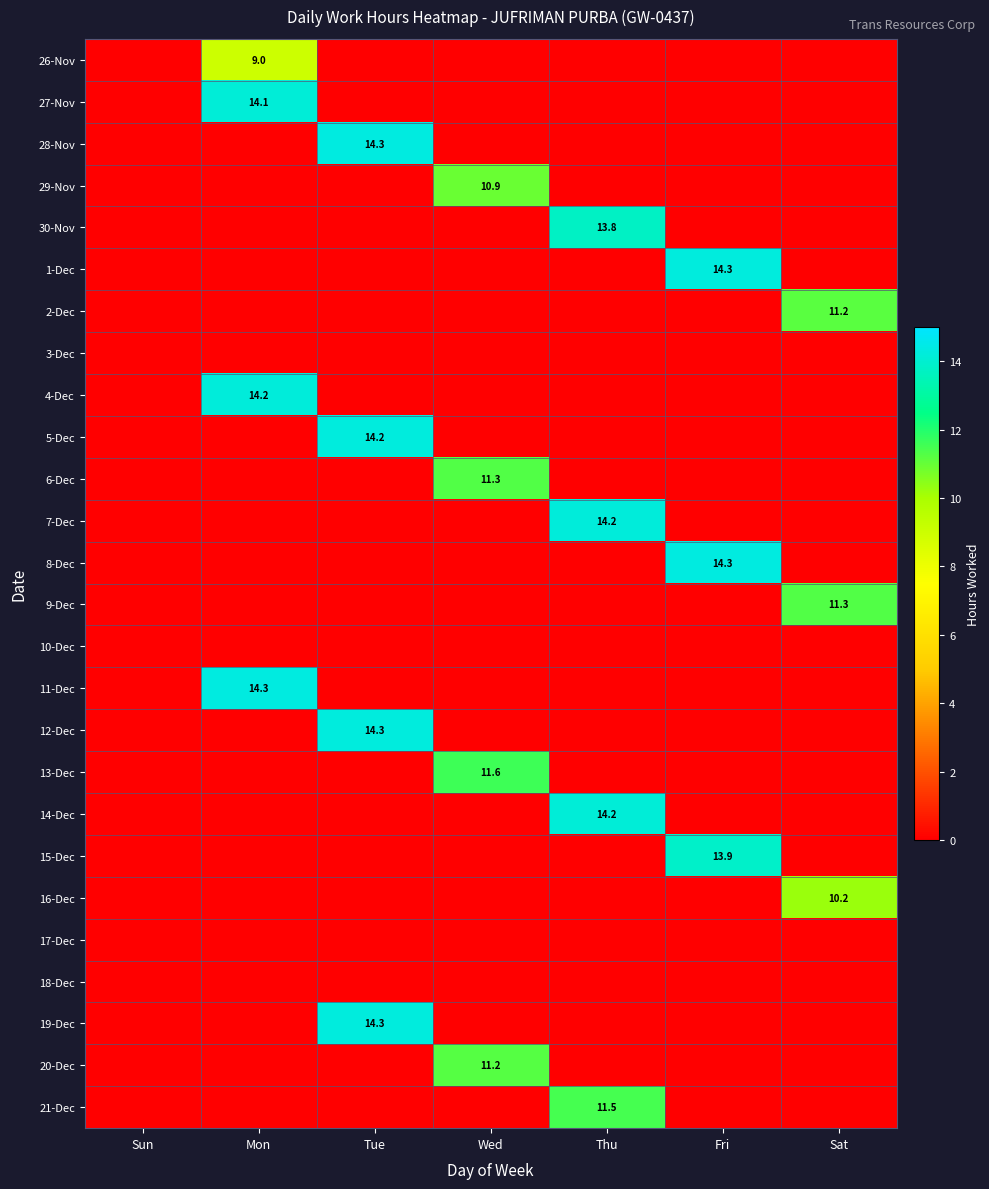

List the series in order of their peak value, lowest first.

3-Dec, 10-Dec, 17-Dec, 18-Dec, 26-Nov, 16-Dec, 29-Nov, 2-Dec, 20-Dec, 6-Dec, 9-Dec, 21-Dec, 13-Dec, 30-Nov, 15-Dec, 27-Nov, 14-Dec, 4-Dec, 7-Dec, 5-Dec, 1-Dec, 12-Dec, 19-Dec, 28-Nov, 11-Dec, 8-Dec